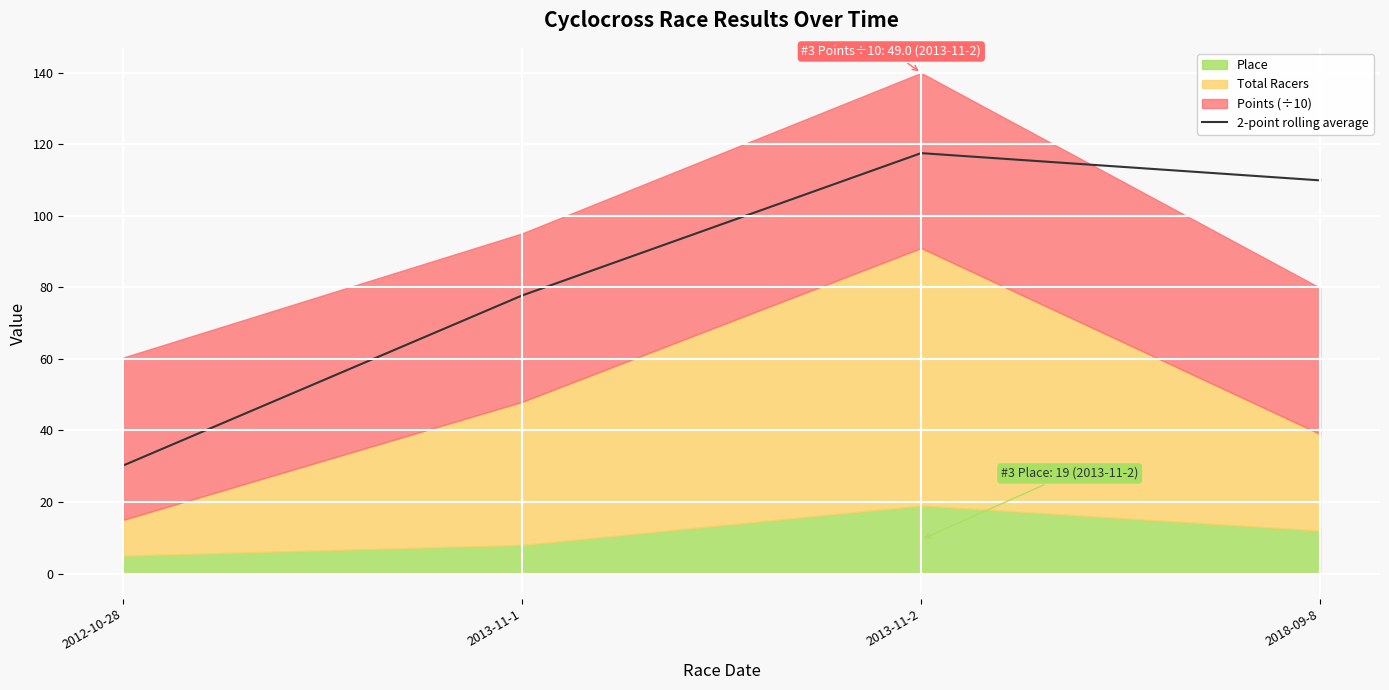

What is the average value?

83.8